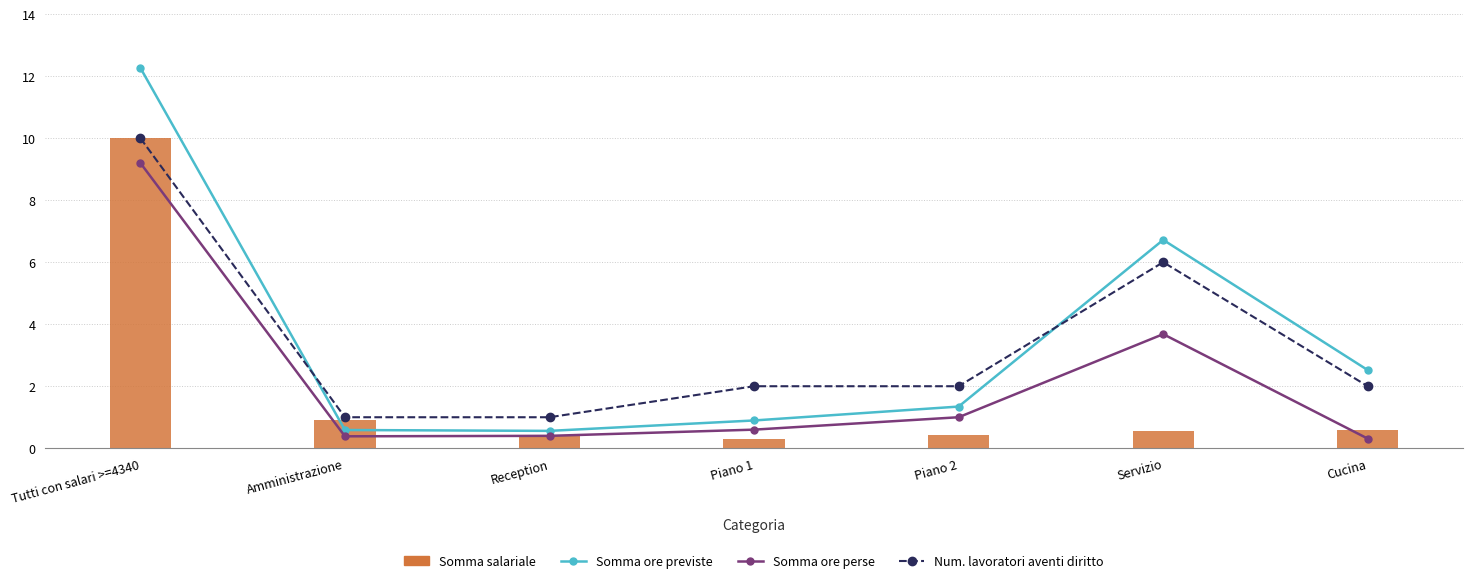

True or false: Somma salariale has a value of 1.5 at Amministrazione.

False